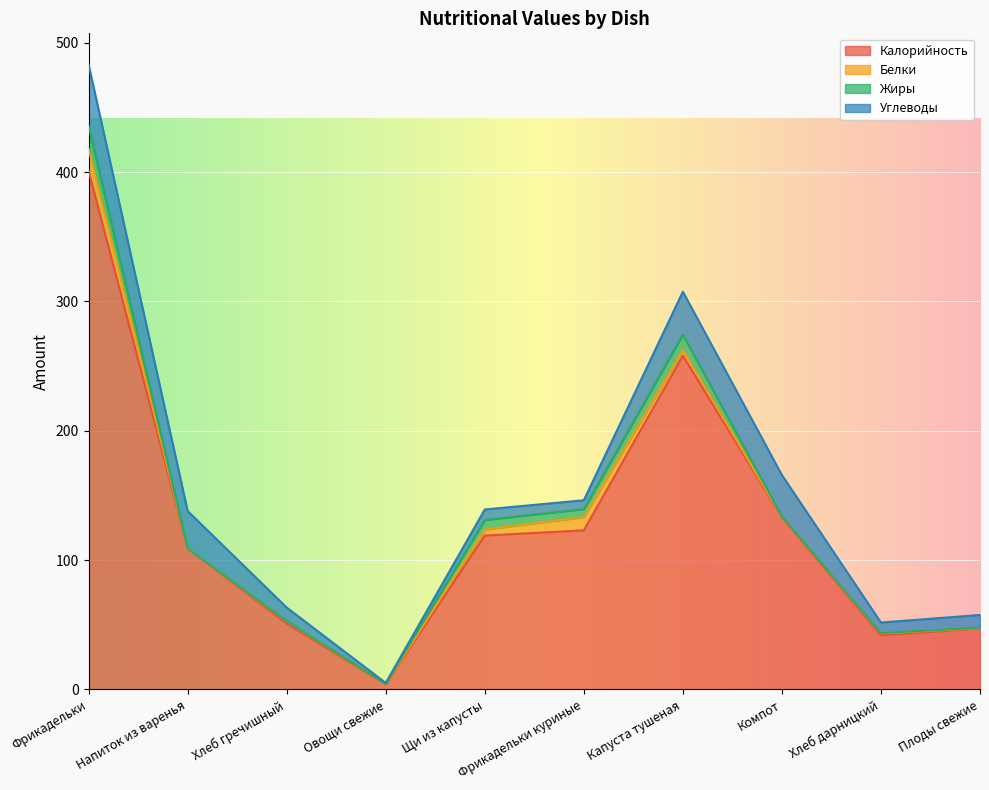

Rank the series by their maximum value, from highest to lowest.

Калорийность, Углеводы, Жиры, Белки